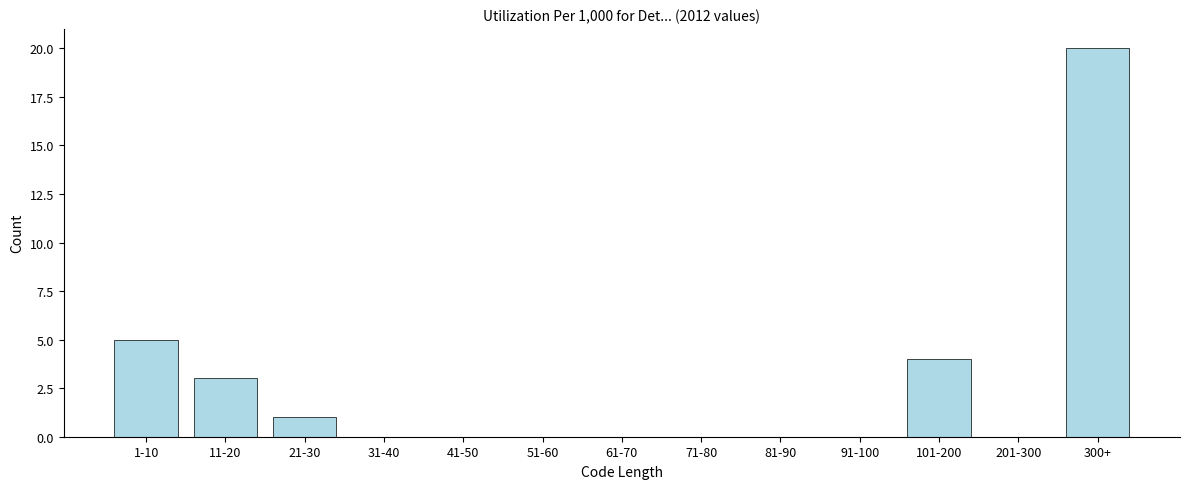

Reading left to right, list all the values displayed in this chart.

1-10=5	11-20=3	21-30=1	31-40=0	41-50=0	51-60=0	61-70=0	71-80=0	81-90=0	91-100=0	101-200=4	201-300=0	300+=20